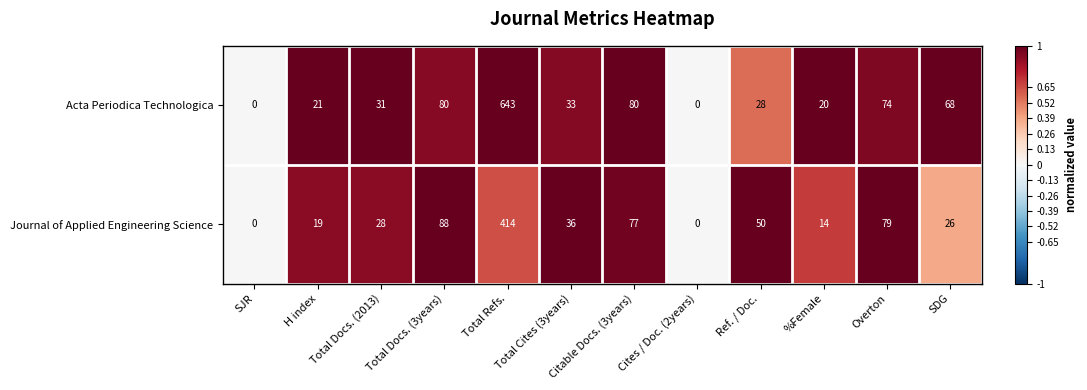

The value of Journal of Applied Engineering Science at %Female is 14. True or false?

True